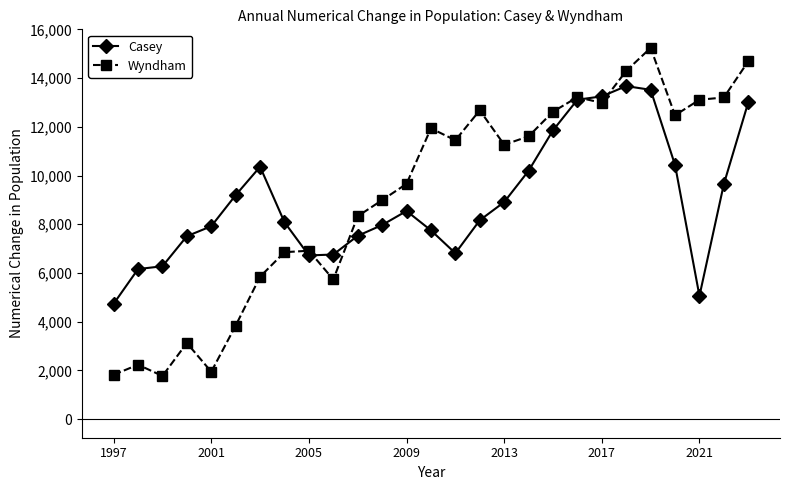

What is the smallest value displayed?

1773